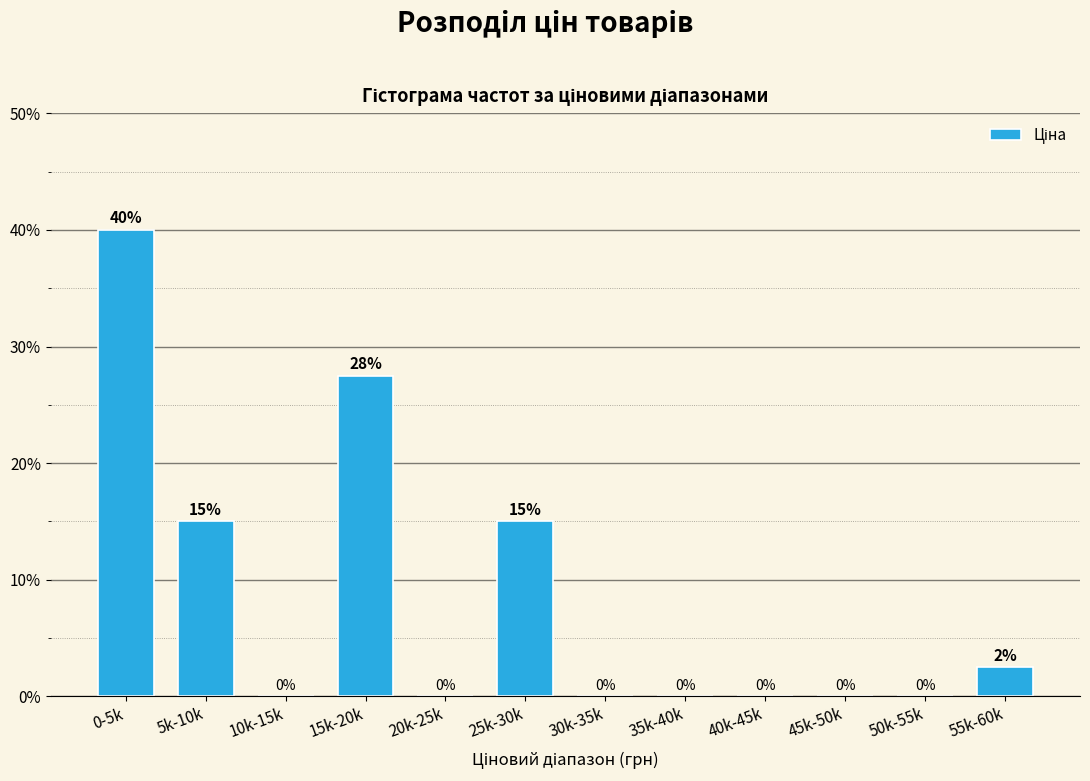

Read the value at 5k-10k.

15.0